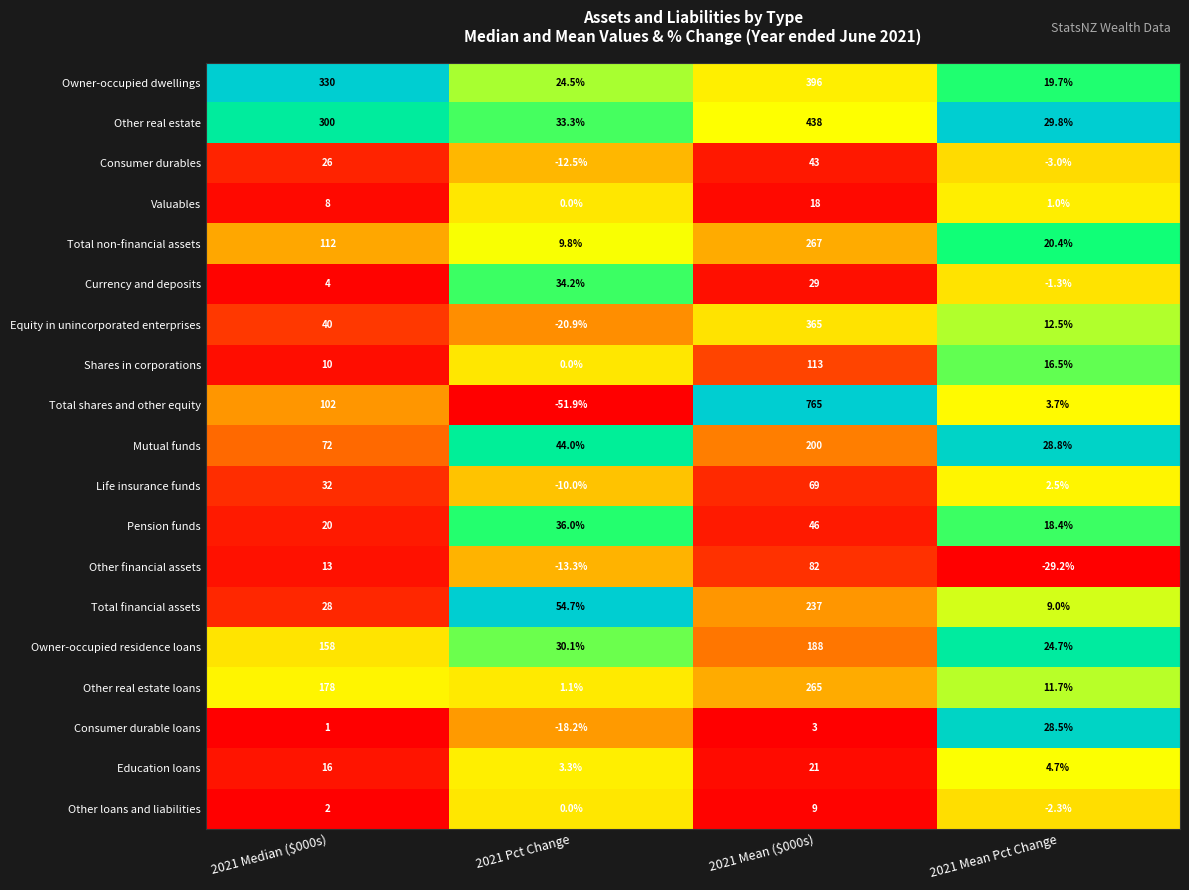

Which category has the lowest value across all series?

2021 Pct Change